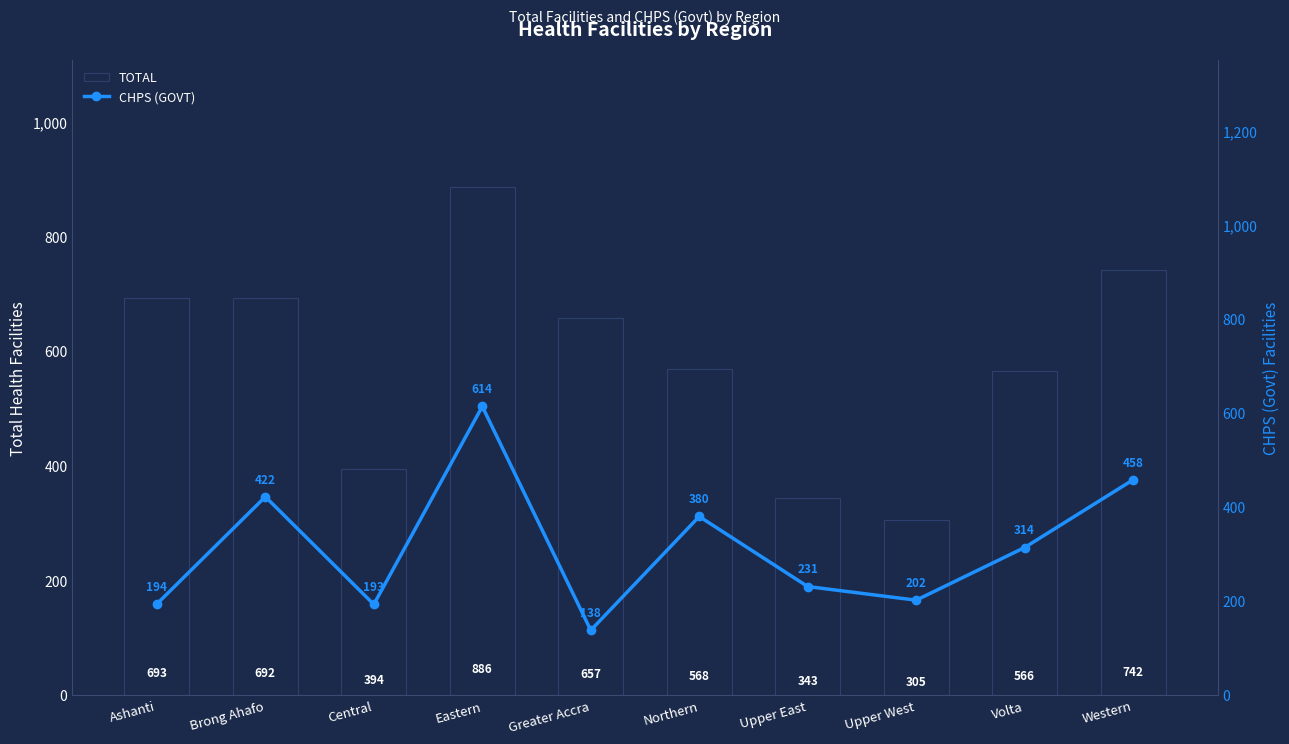

What are all the series names shown in the legend?

TOTAL, CHPS (GOVT)